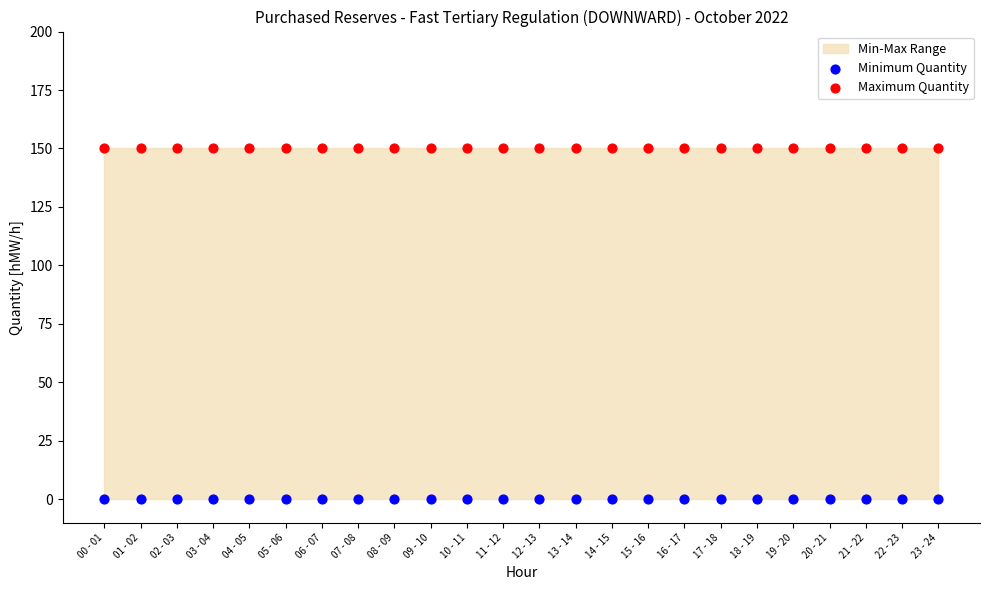

Which series contains the lowest Y value?

Minimum Quantity